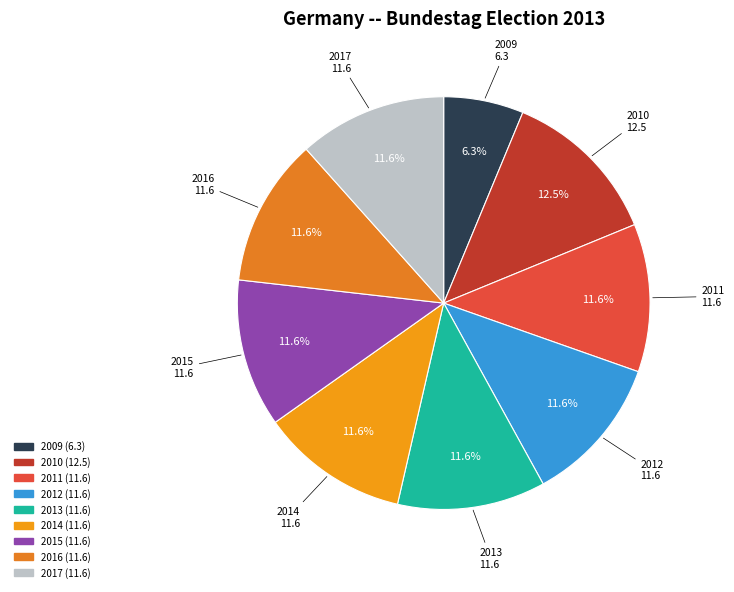

To the nearest percent, what is the difference between the largest and smallest slice percentages?

6%